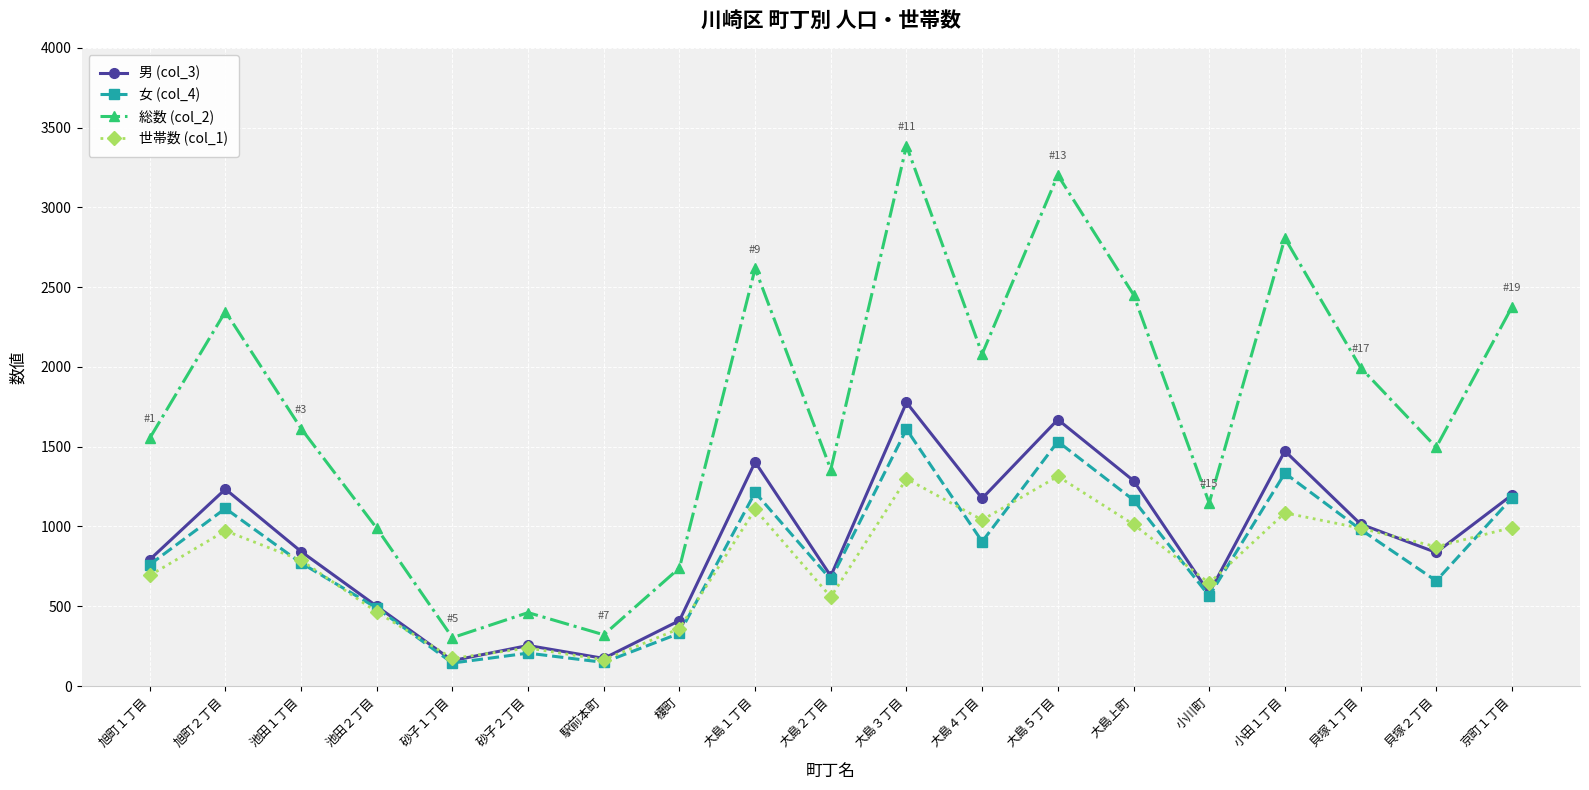

What is the sum of all 男 (col_3) values?

17473